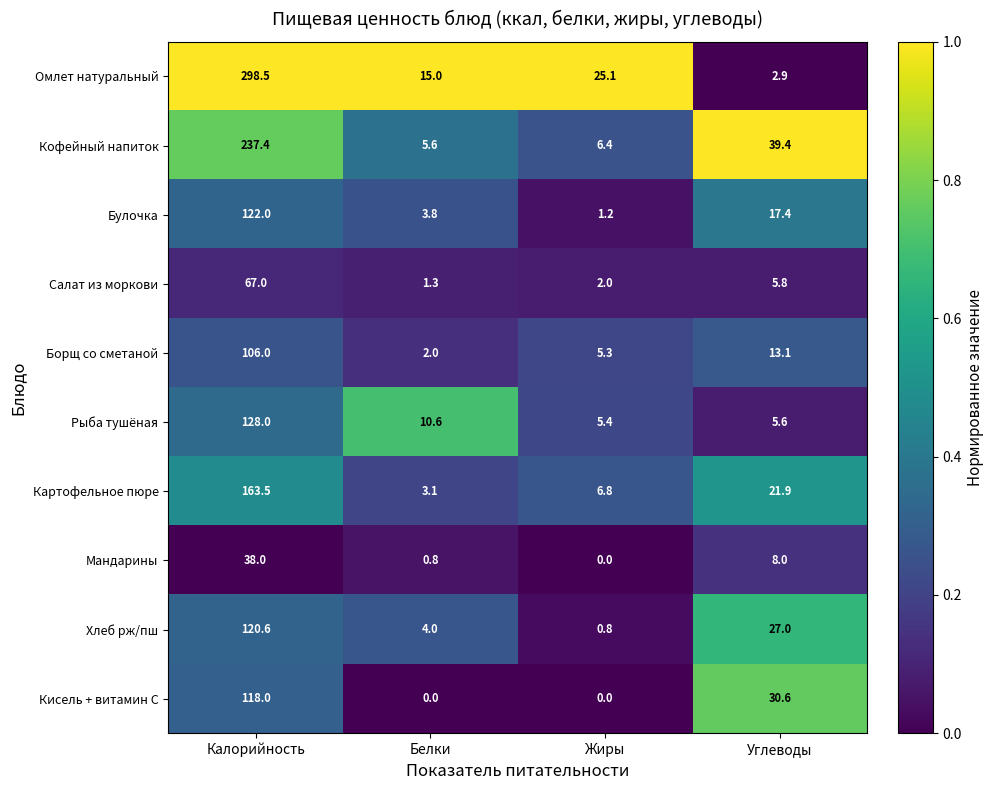

What is the difference between the maximum and minimum values in the Мандарины series?

38.0